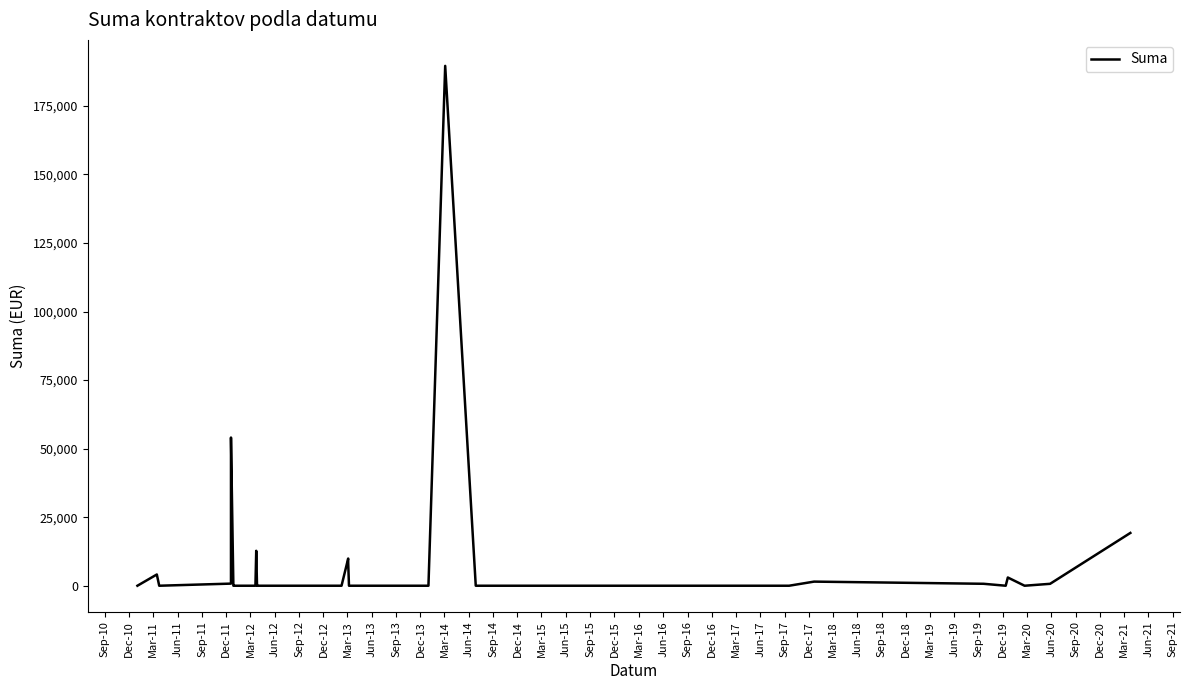

What is the difference between the maximum and minimum values?

189600.0